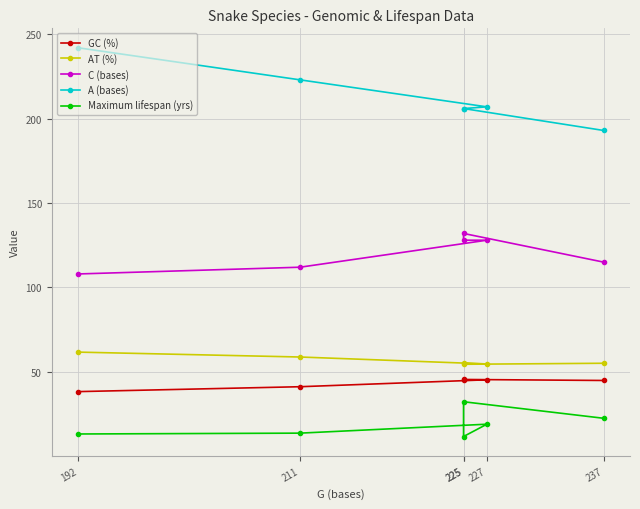

What is the difference between the A (bases) values at 192 and 227?

35.0